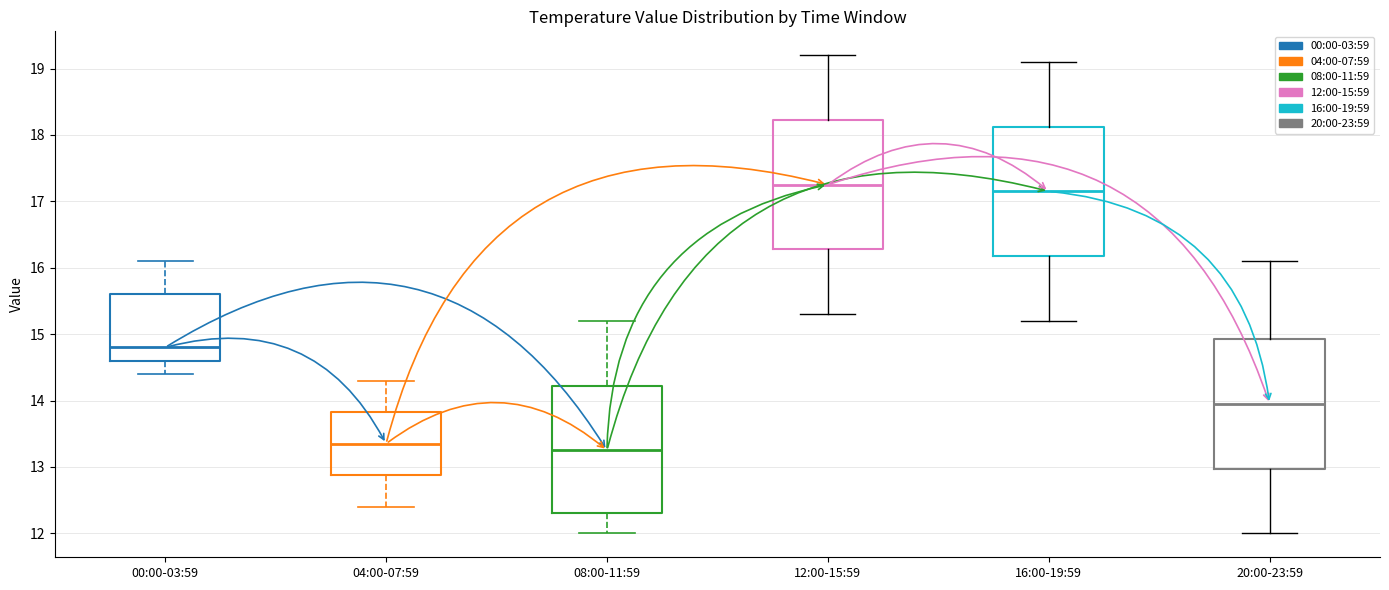

Reading left to right, read every box against the y-axis: the position of its median line, the range the box covers, and the ends of its whiskers. The values are not printed on the chart, so give them approximately, as read against the axis.

00:00-03:59: median 14.8, box 14.6 to 15.6, whiskers 14.4 to 16.1
04:00-07:59: median 13.4, box 12.9 to 13.8, whiskers 12.4 to 14.3
08:00-11:59: median 13.3, box 12.3 to 14.2, whiskers 12.0 to 15.2
12:00-15:59: median 17.3, box 16.3 to 18.2, whiskers 15.3 to 19.2
16:00-19:59: median 17.2, box 16.2 to 18.1, whiskers 15.2 to 19.1
20:00-23:59: median 14.0, box 13.0 to 14.9, whiskers 12.0 to 16.1